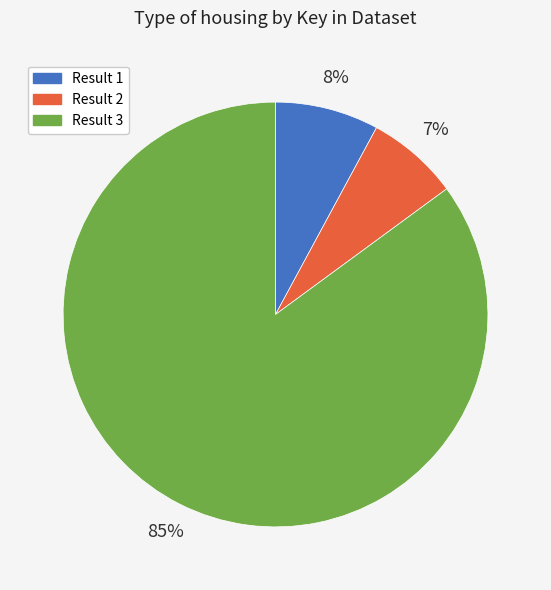

How many segments does this pie chart have?

3